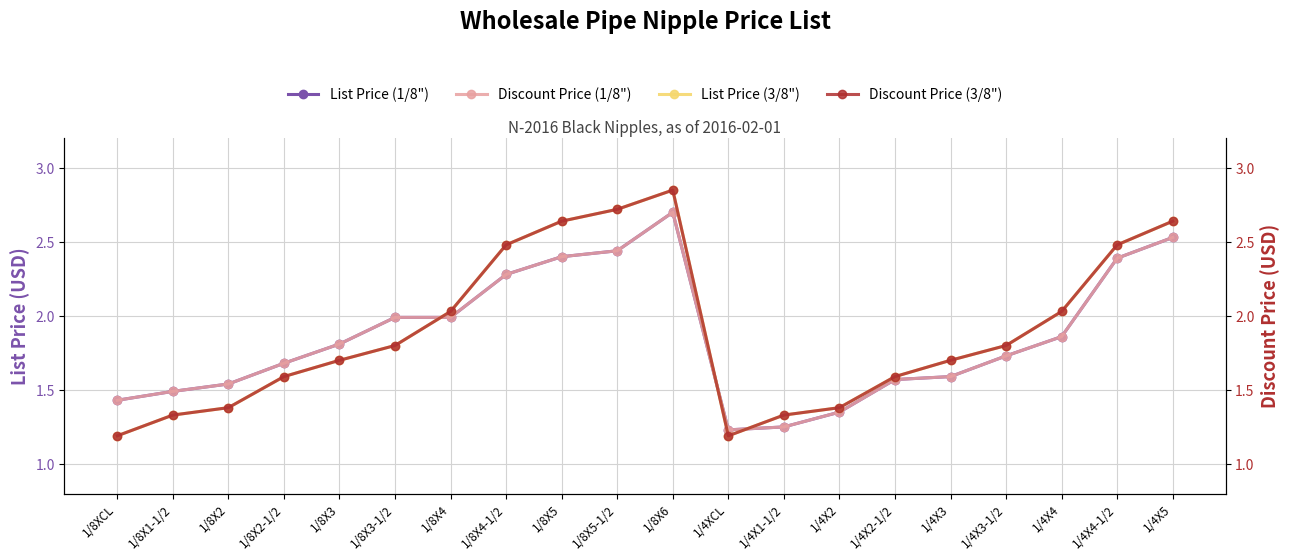

What is the highest value of the List Price (1/8") series?

2.7